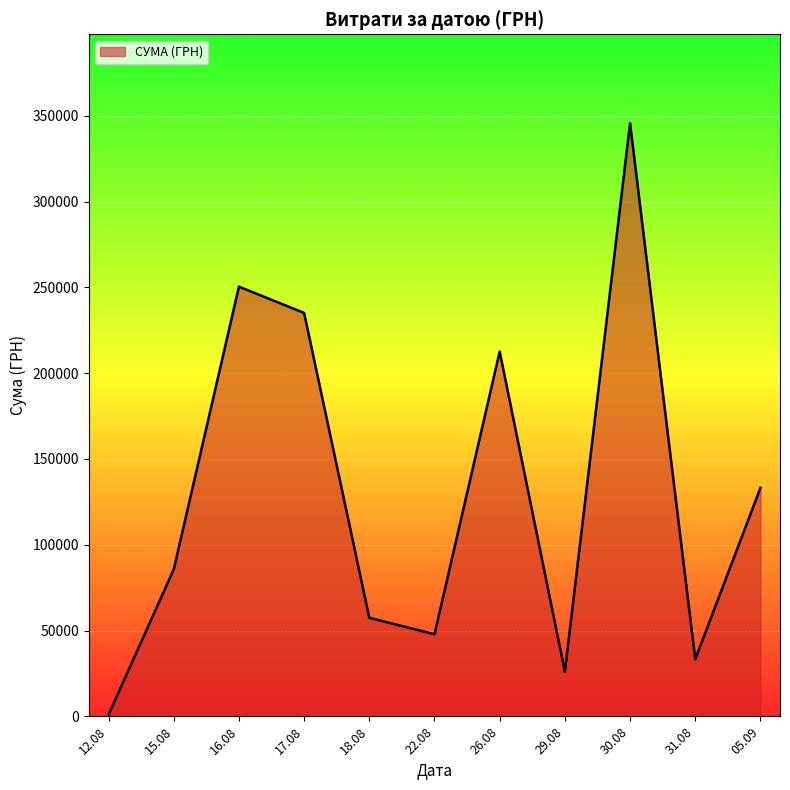

What is the maximum value shown in the chart?

345687.3